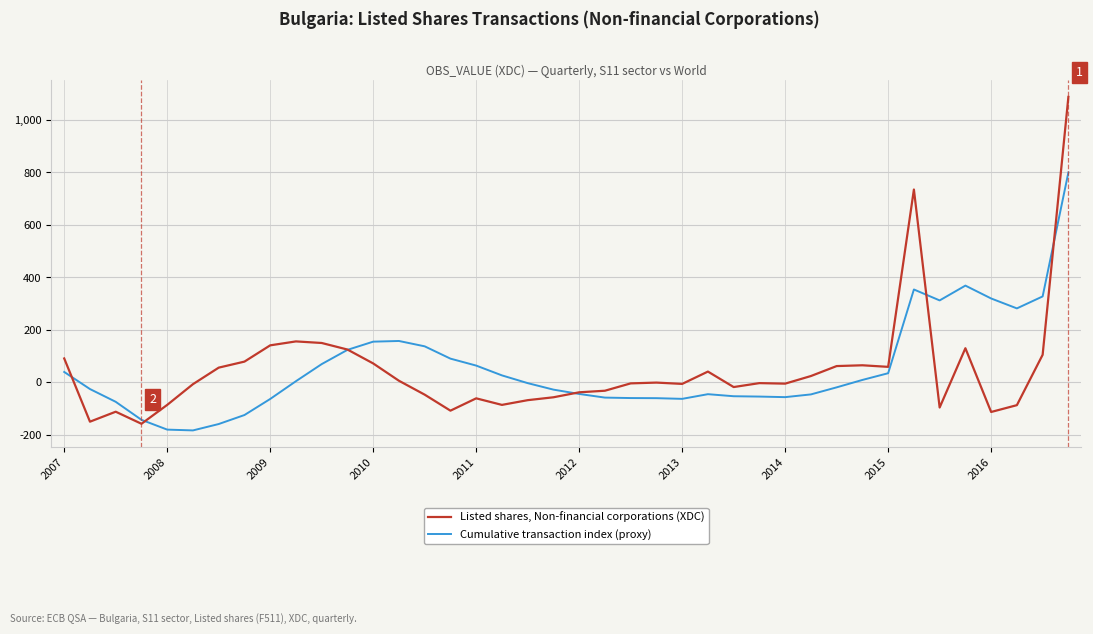

How many times do Listed shares, Non-financial corporations (XDC) and Cumulative transaction index (proxy) cross each other?

6